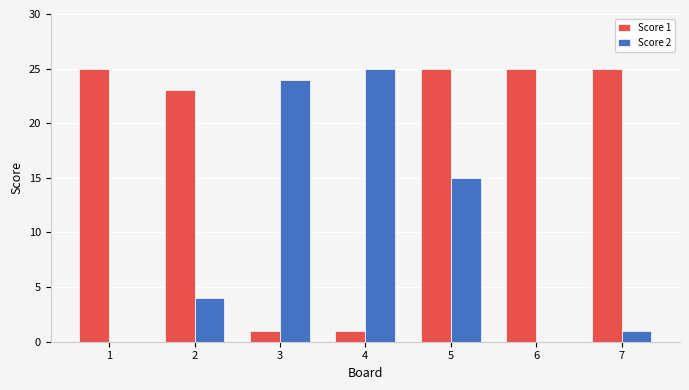

How many series are shown in this chart?

2